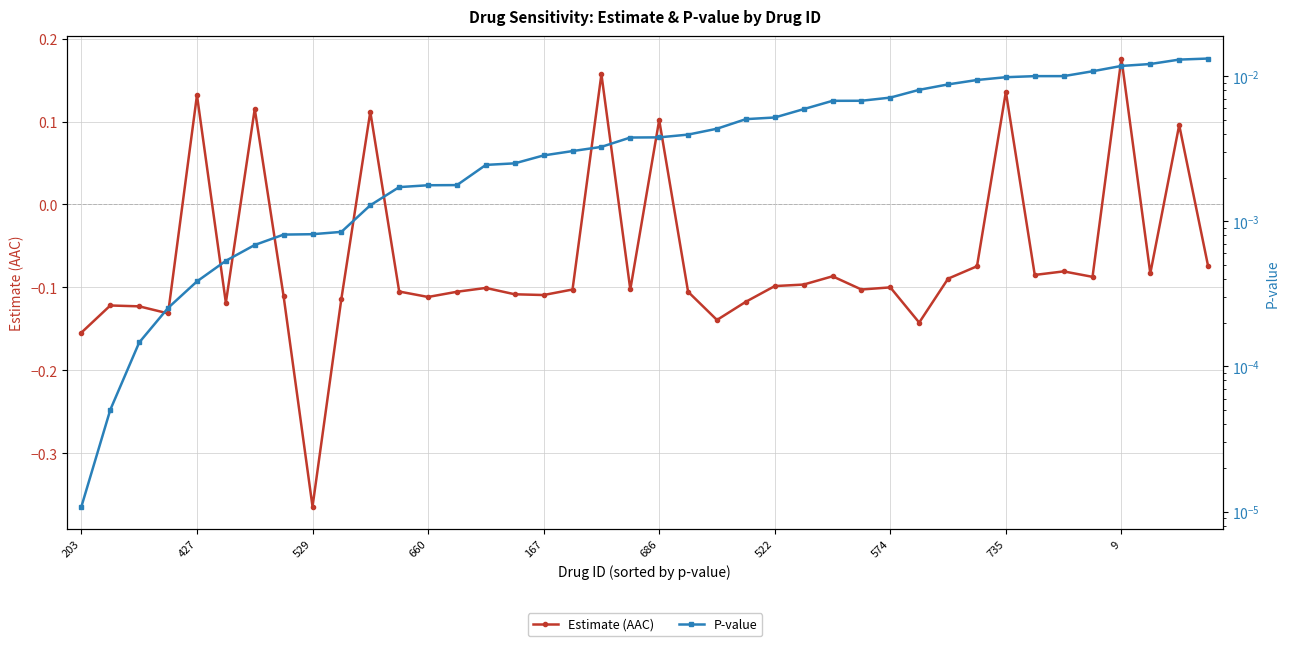

What are all the series names shown in the legend?

Estimate (AAC), P-value